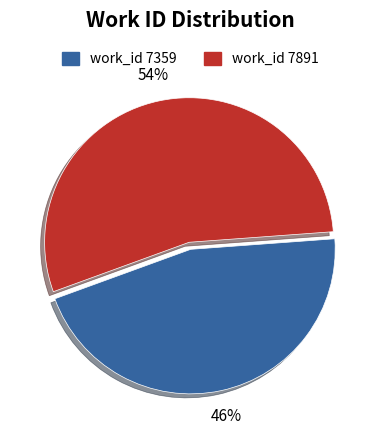

Count the number of slices in the pie.

2